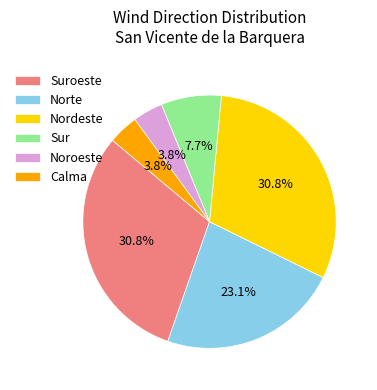

How many segments does this pie chart have?

6